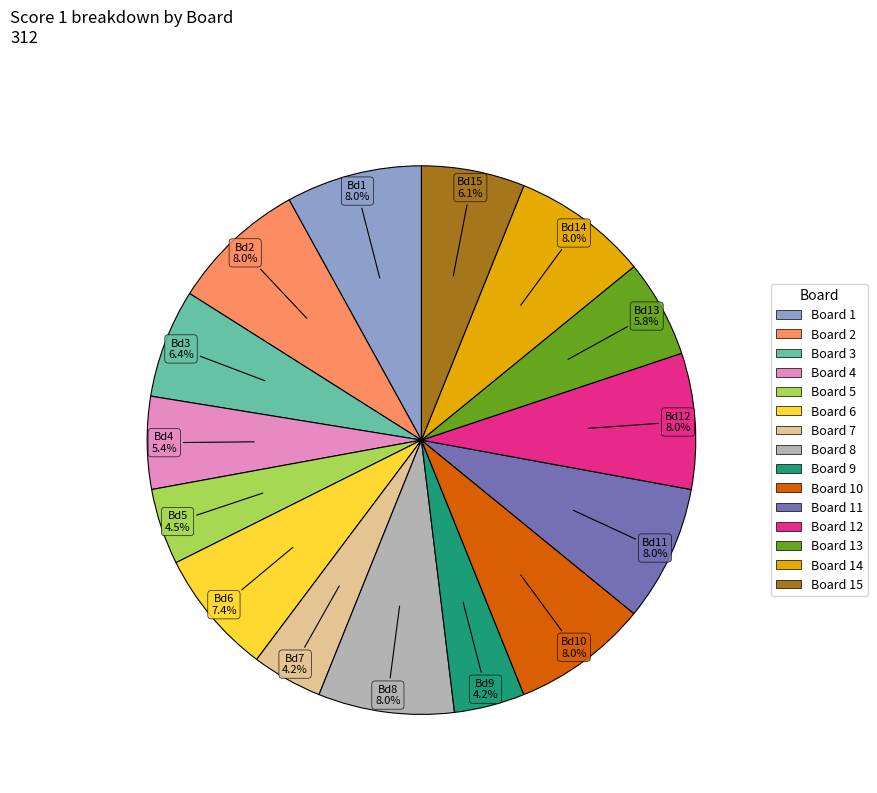

Does any single category account for the majority?

No